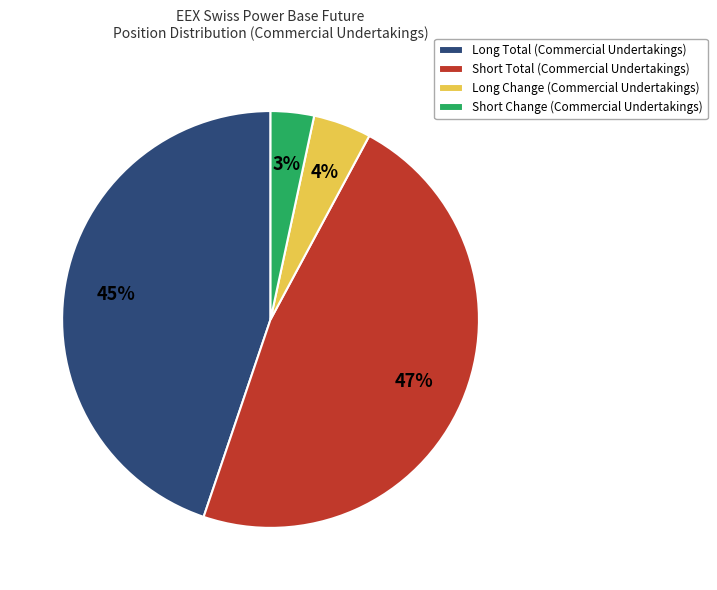

Which slice is the smallest?

Short Change (Commercial Undertakings)